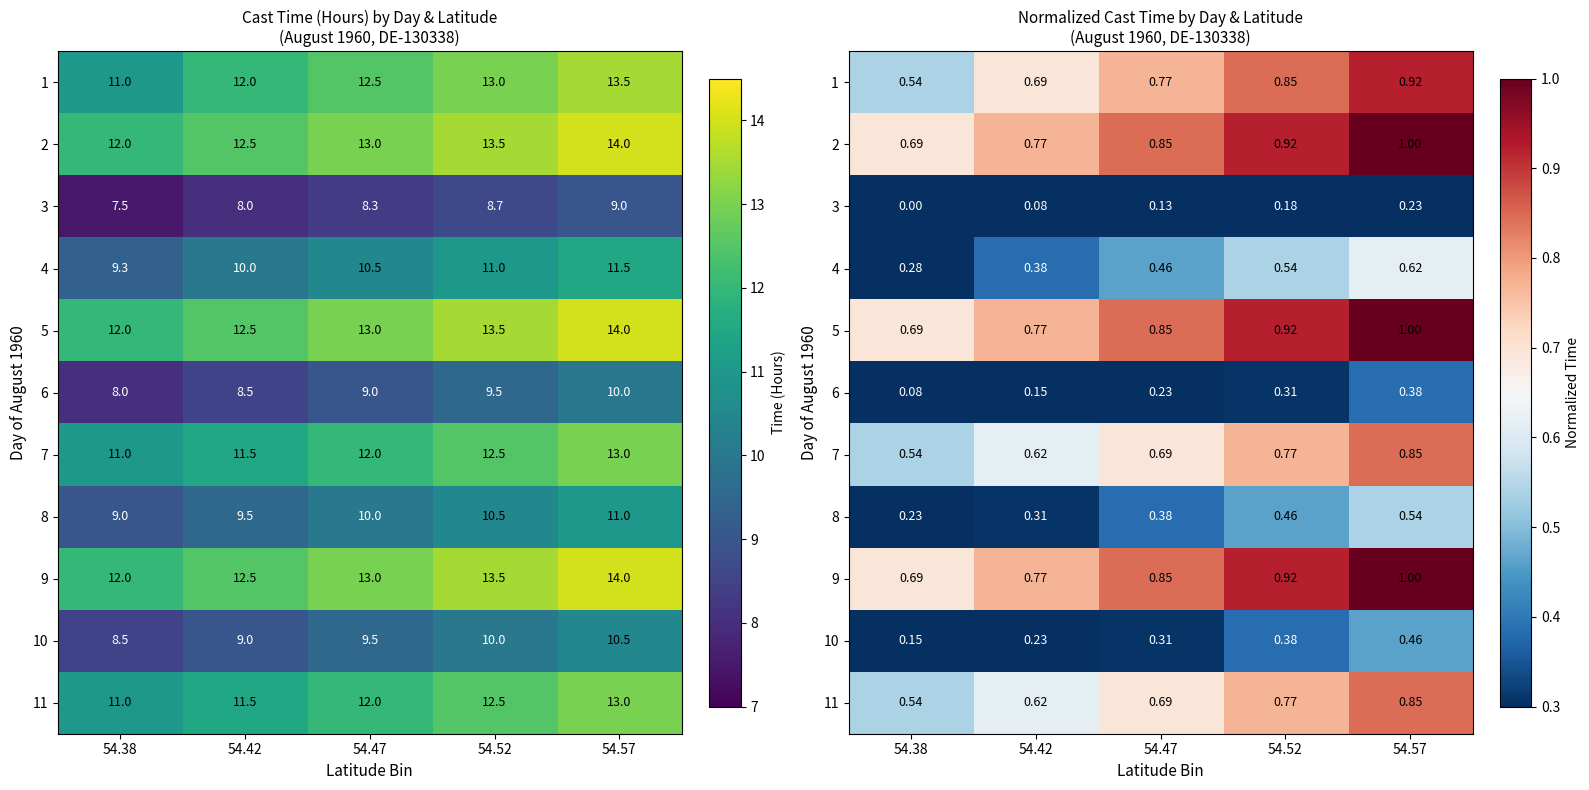

At which category does the chart reach its minimum across all series?

54.38